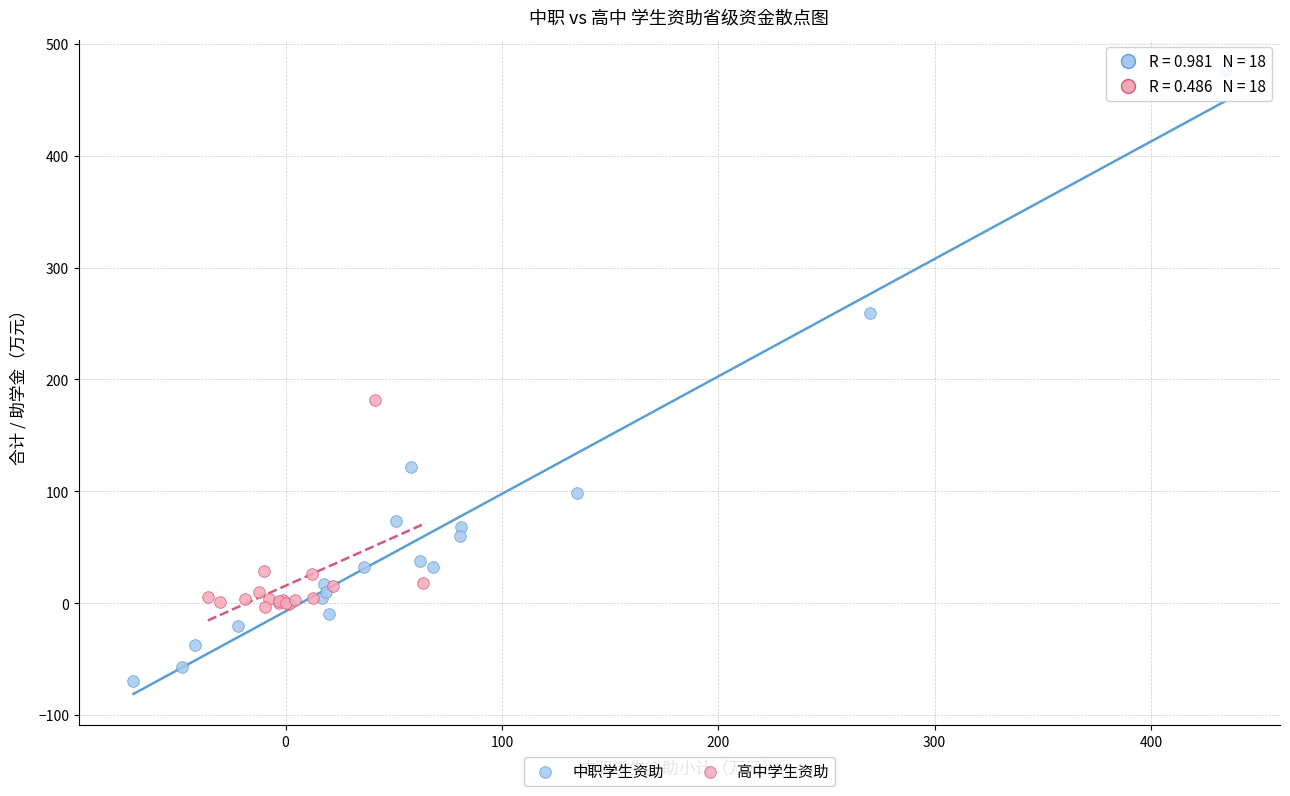

Which series contains the lowest Y value?

中职学生资助